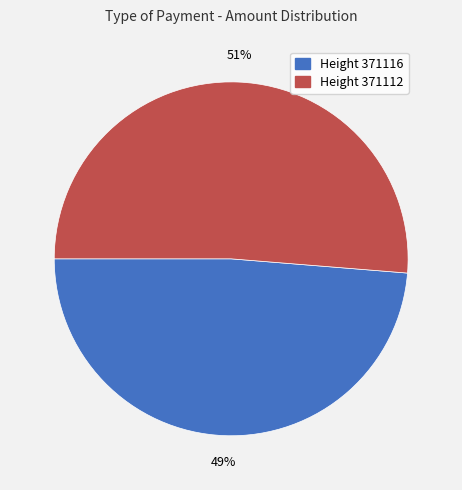

Does any single category account for the majority?

Yes